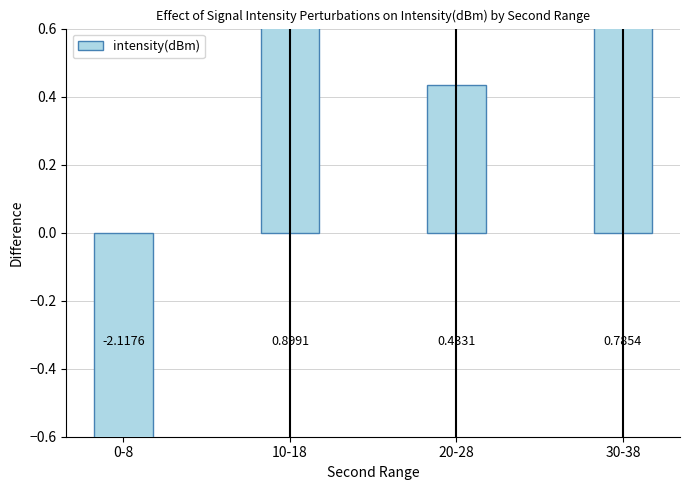

Are the bars grouped side by side (vs. stacked)?

No